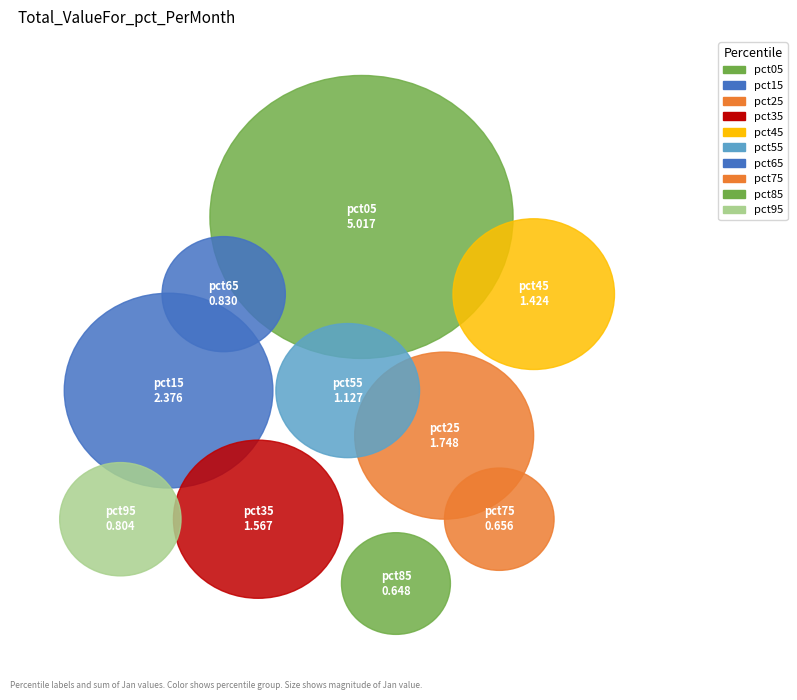

What is the smallest slice in the pie chart?

pct85